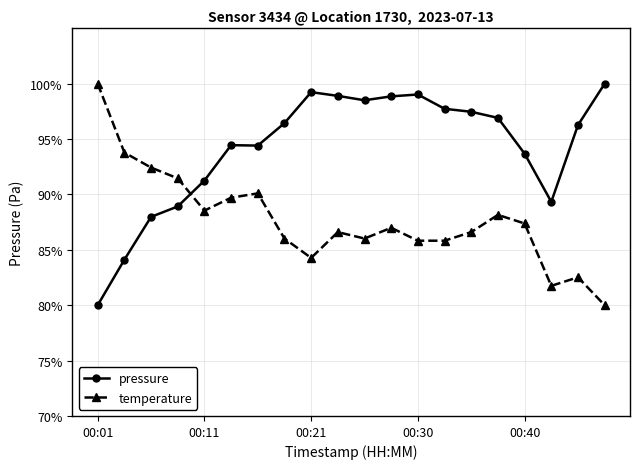

Rank the series by their average value, from highest to lowest.

pressure, temperature